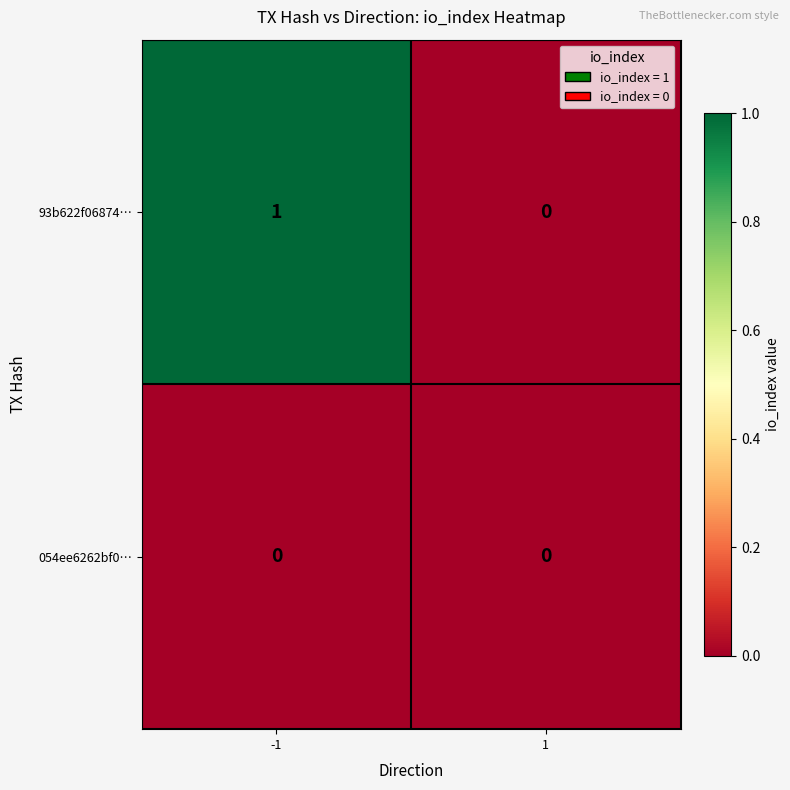

List the series in order of their overall mean, highest first.

93b622f06874…, 054ee6262bf0…